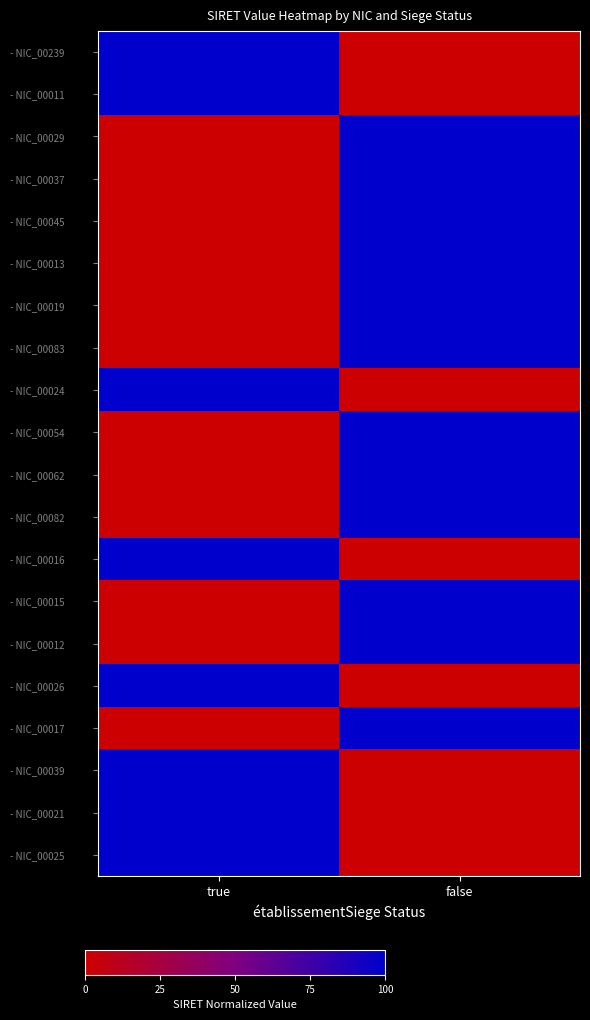

At which category is the sum across all series the highest?

false